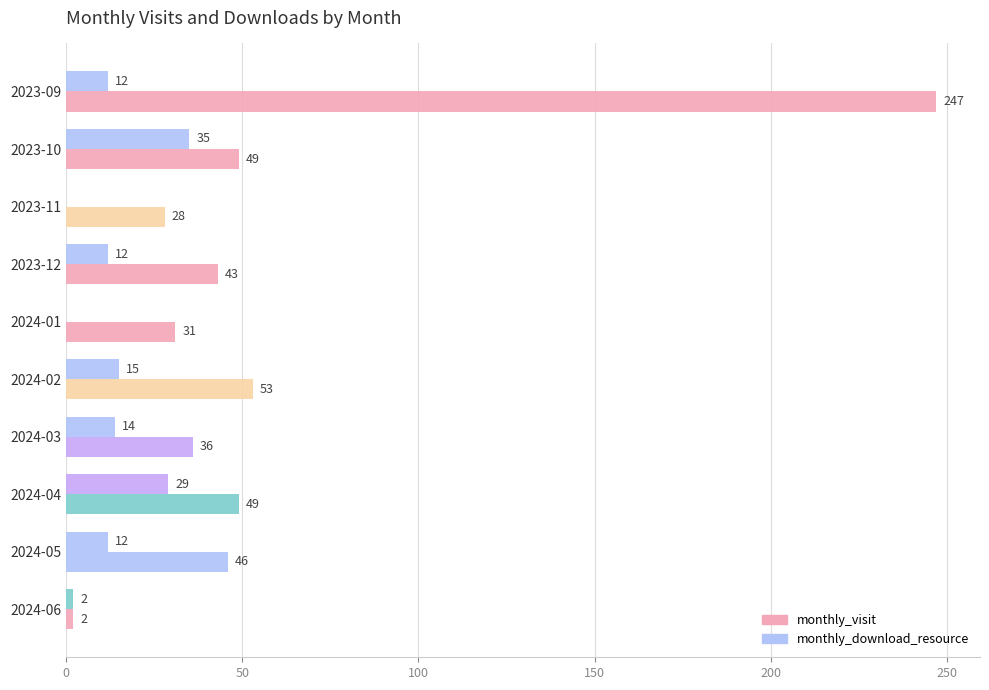

How many distinct data groups are displayed?

2